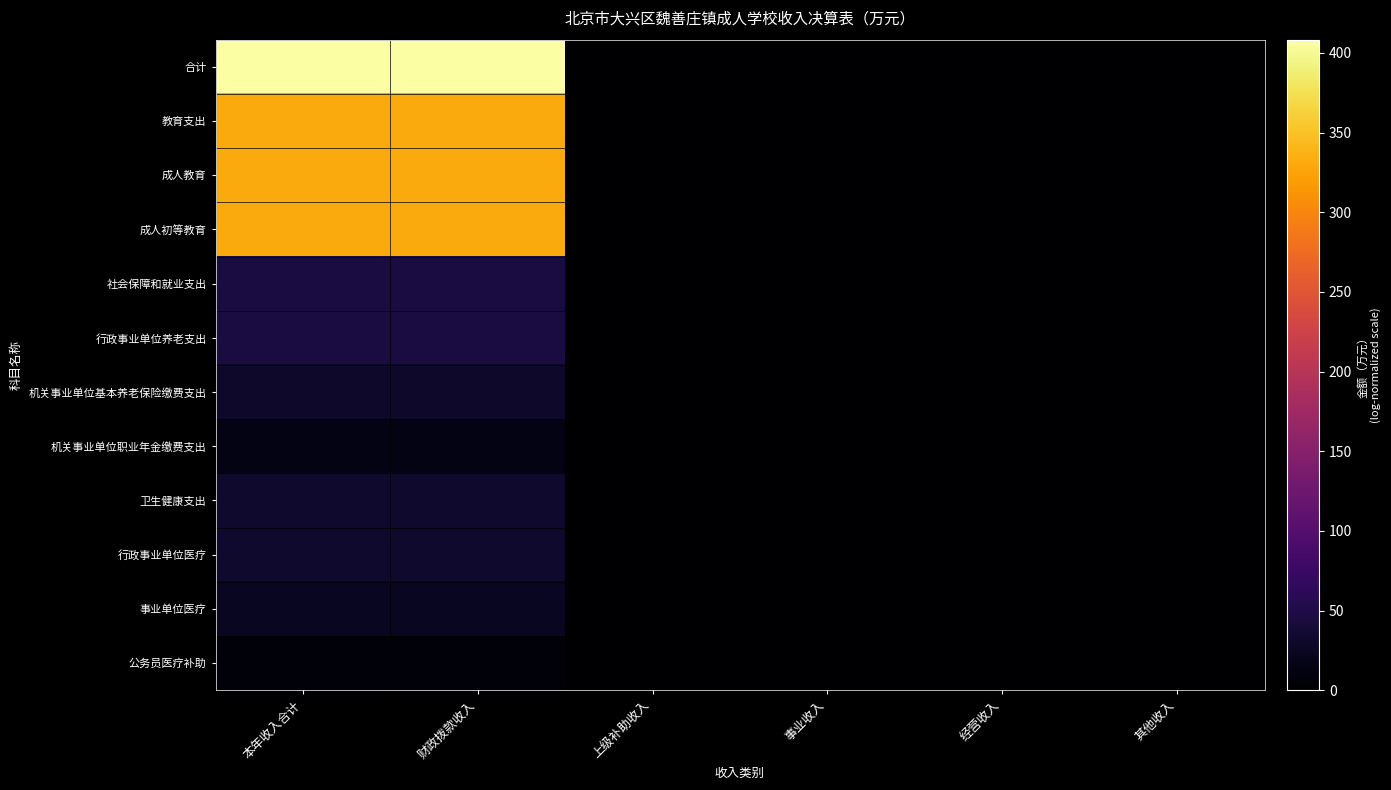

Which series has the largest total across all categories?

合计